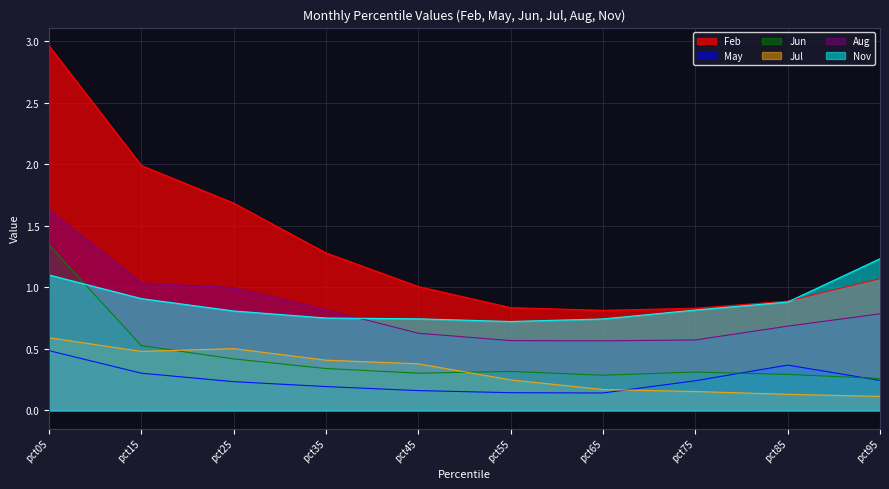

Which series has the widest spread of values?

Feb